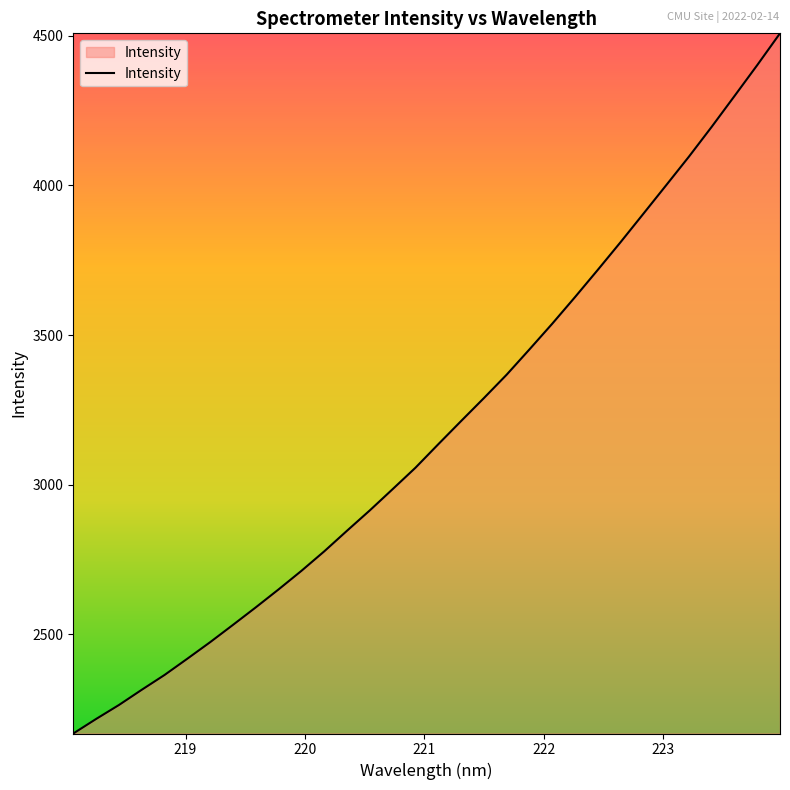

What is the minimum value shown in the chart?

2169.0